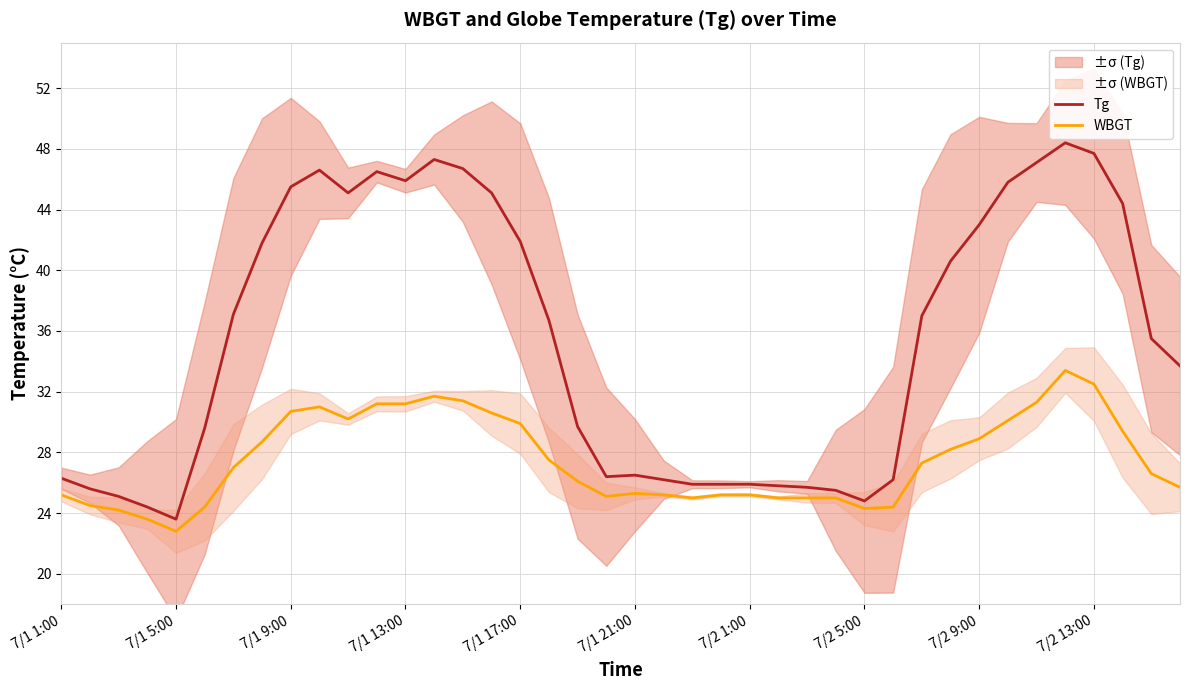

What value does the Tg series have at 7/2 5:00?

24.8